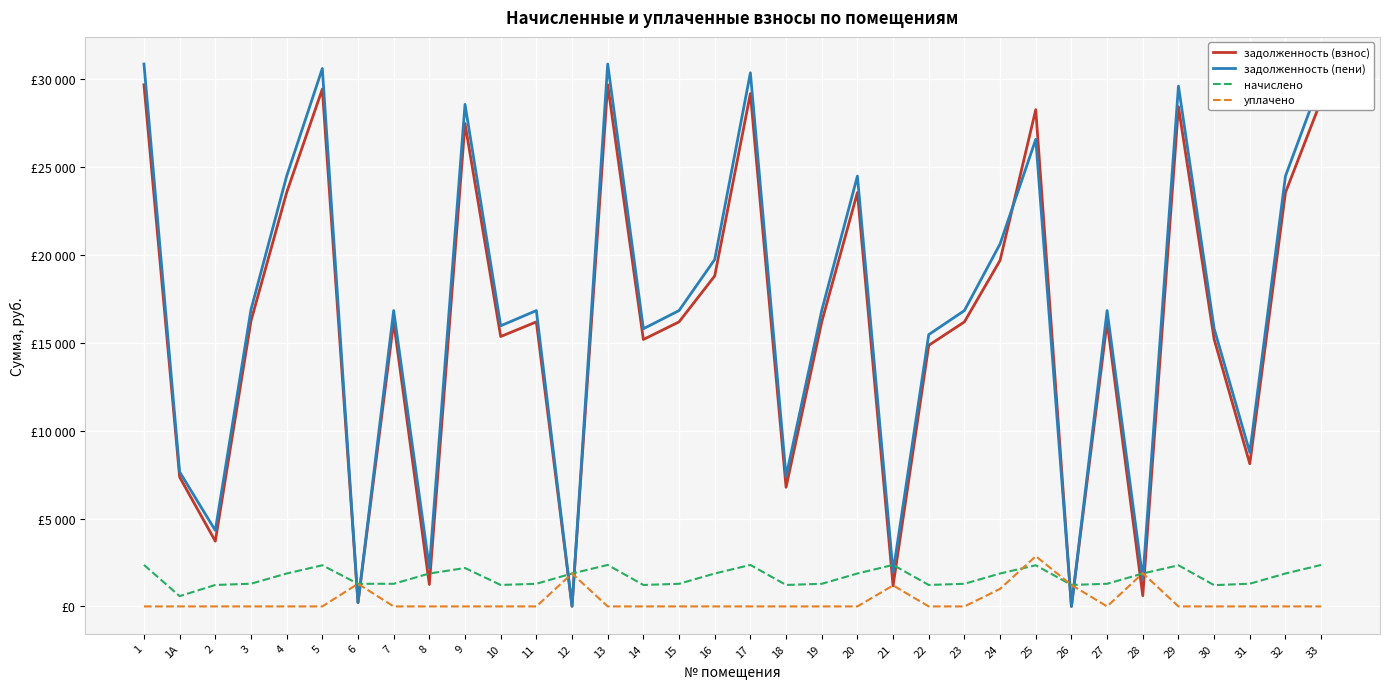

Does the chart display data point markers on the line(s)?

No